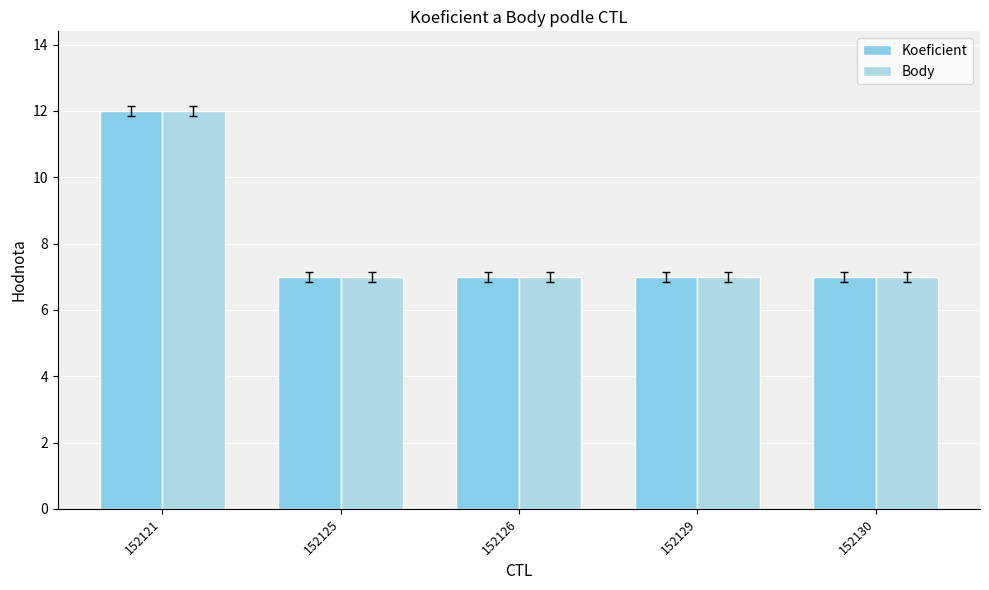

Reading left to right, transcribe all the data shown in this chart.

Koeficient: 12	7	7	7	7
Body: 12	7	7	7	7